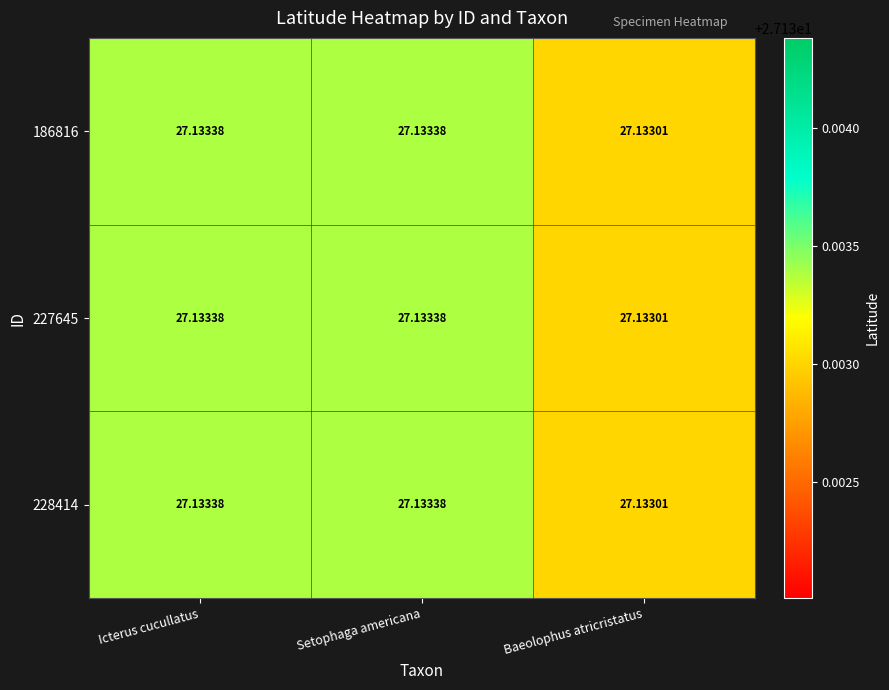

At which label does 228414 reach its minimum?

Baeolophus atricristatus